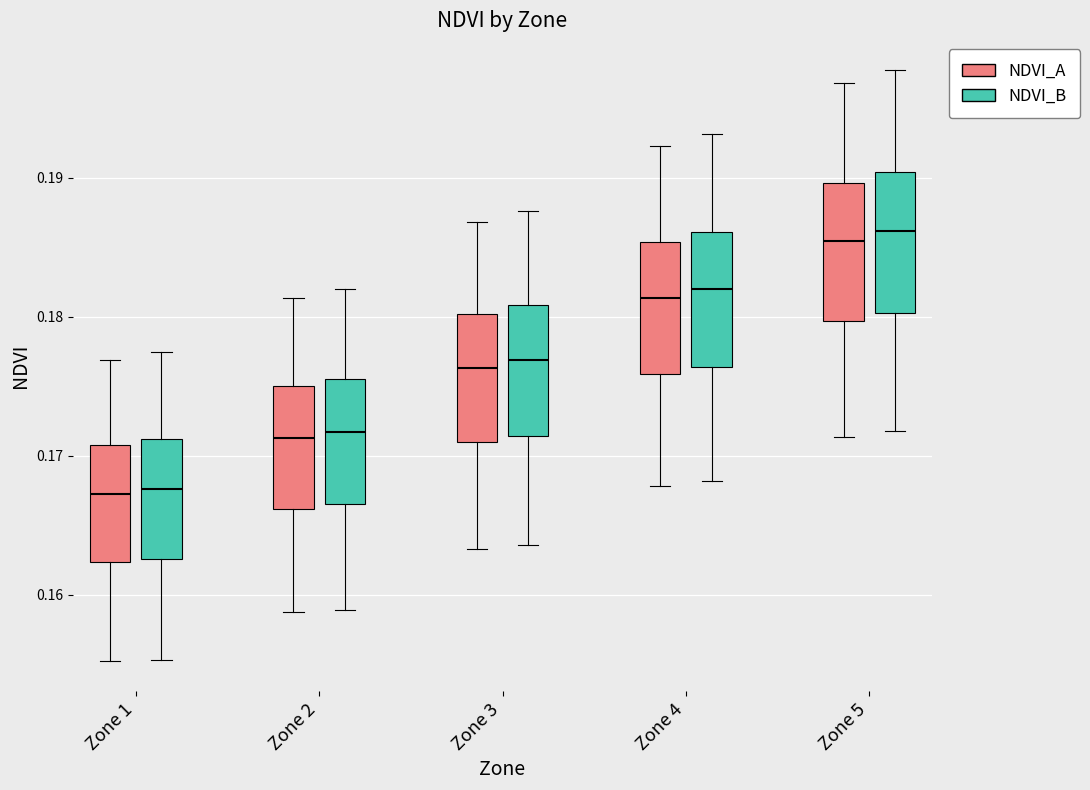

Reading left to right, transcribe this box plot: for each box, give where its median line is, the range the box spans, and where its two whiskers end, as read against the y-axis. The values are not printed on the chart, so give them approximately, as read against the axis.

Zone 1 (NDVI_A): median 0.167, box 0.162 to 0.171, whiskers 0.155 to 0.177
Zone 1 (NDVI_B): median 0.168, box 0.163 to 0.171, whiskers 0.155 to 0.177
Zone 2 (NDVI_A): median 0.171, box 0.166 to 0.175, whiskers 0.159 to 0.181
Zone 2 (NDVI_B): median 0.172, box 0.166 to 0.175, whiskers 0.159 to 0.182
Zone 3 (NDVI_A): median 0.176, box 0.171 to 0.180, whiskers 0.163 to 0.187
Zone 3 (NDVI_B): median 0.177, box 0.171 to 0.181, whiskers 0.164 to 0.188
Zone 4 (NDVI_A): median 0.181, box 0.176 to 0.185, whiskers 0.168 to 0.192
Zone 4 (NDVI_B): median 0.182, box 0.176 to 0.186, whiskers 0.168 to 0.193
Zone 5 (NDVI_A): median 0.185, box 0.180 to 0.190, whiskers 0.171 to 0.197
Zone 5 (NDVI_B): median 0.186, box 0.180 to 0.190, whiskers 0.172 to 0.198